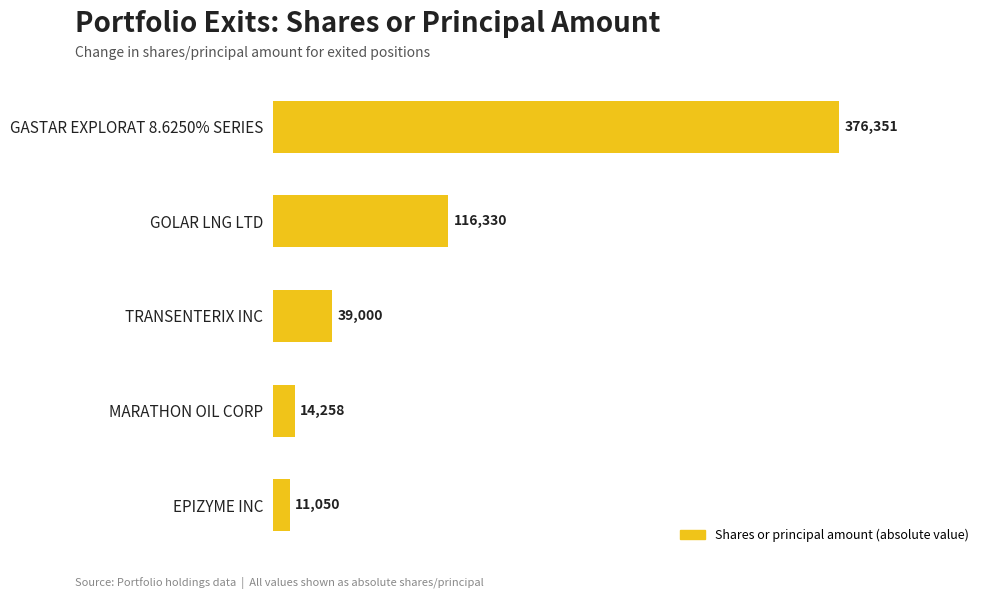

How many bars are there in total?

5